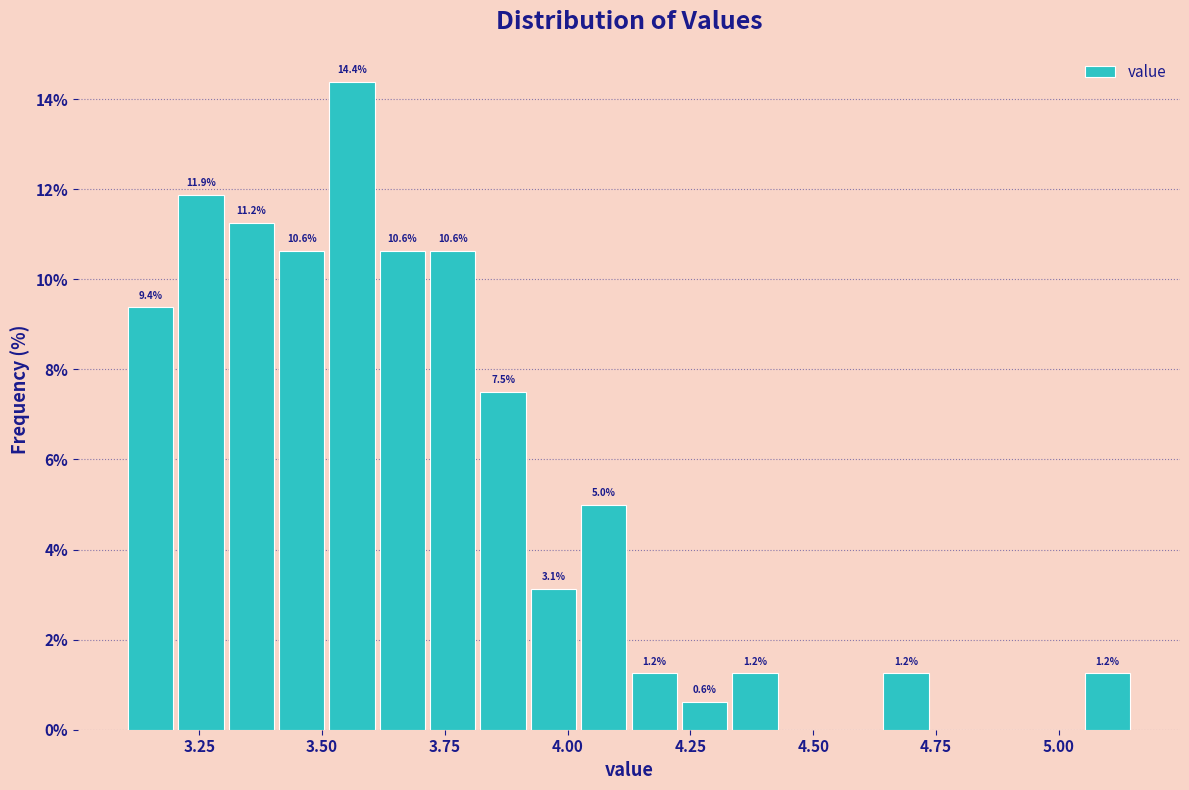

Around what value on the x-axis is the tallest bar? Give the approximate position of its centre, as read against the axis.

3.55